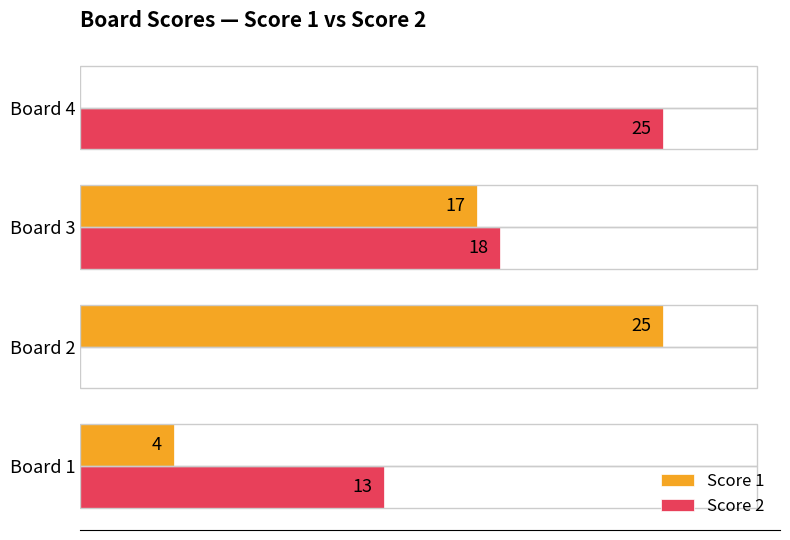

Is the value of Score 2 at Board 4 greater than the value of Score 1 at Board 1?

Yes